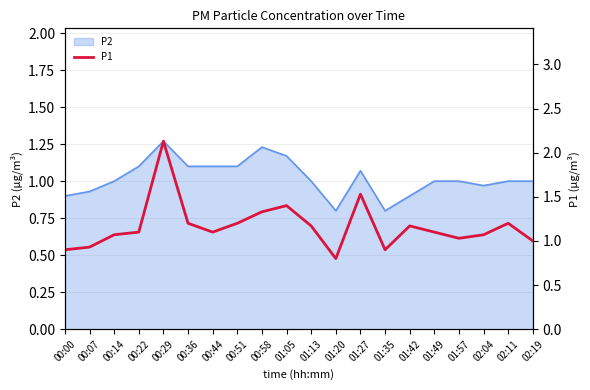

What is the change in value from 00:07 to 00:58?

+0.4